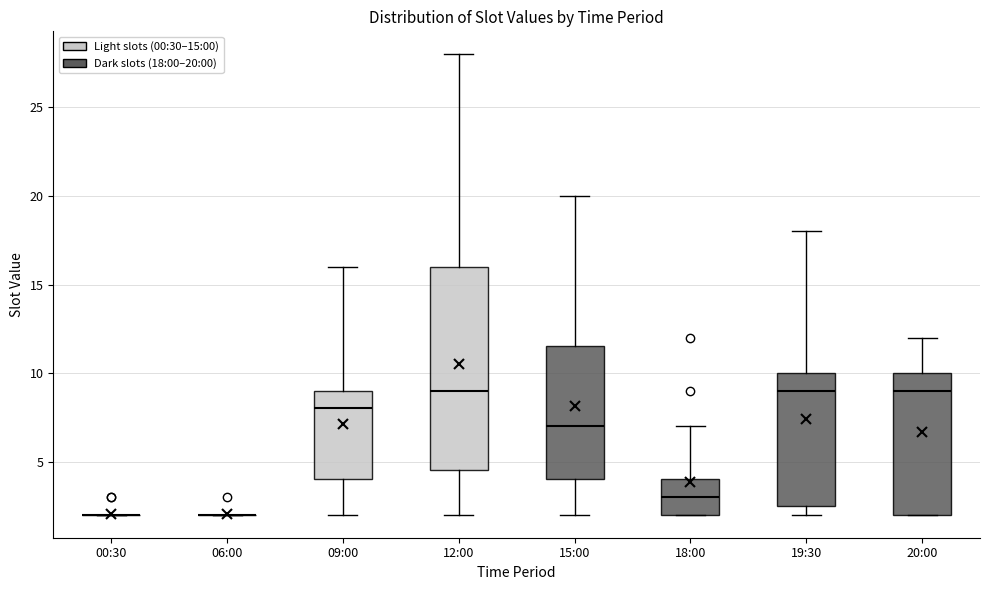

Reading left to right, transcribe this box plot: for each box, give where its median line is, the range the box spans, and where its two whiskers end, as read against the y-axis. The values are not printed on the chart, so give them approximately, as read against the axis.

00:30: box collapsed to a line at 2.0, whiskers 2.0 to 2.0
06:00: box collapsed to a line at 2.0, whiskers 2.0 to 2.0
09:00: median 8.0, box 4.0 to 9.0, whiskers 2.0 to 16.0
12:00: median 9.0, box 4.5 to 16.0, whiskers 2.0 to 28.0
15:00: median 7.0, box 4.0 to 11.5, whiskers 2.0 to 20.0
18:00: median 3.0, box 2.0 to 4.0, whiskers 2.0 to 7.0
19:30: median 9.0, box 2.5 to 10.0, whiskers 2.0 to 18.0
20:00: median 9.0, box 2.0 to 10.0, whiskers 2.0 to 12.0